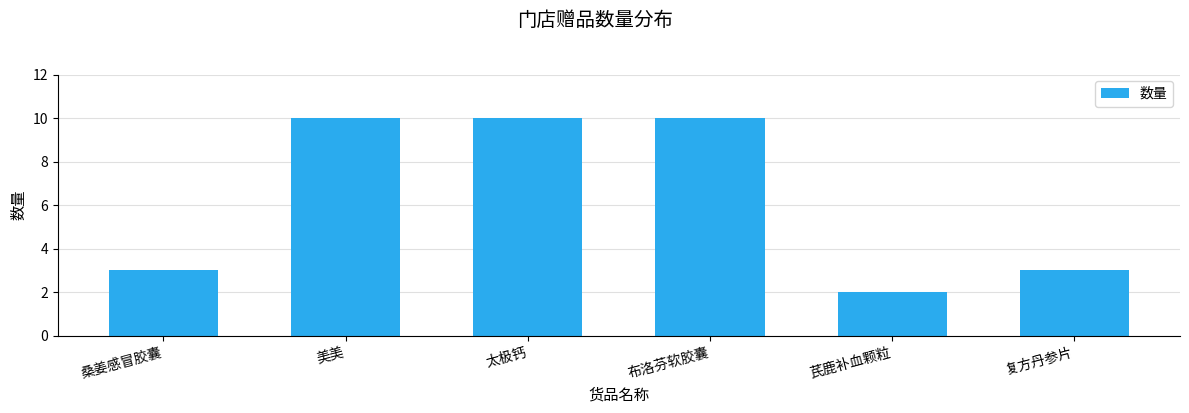

What is the ratio of the value at 复方丹参片 to the value at 太极钙?

0.3